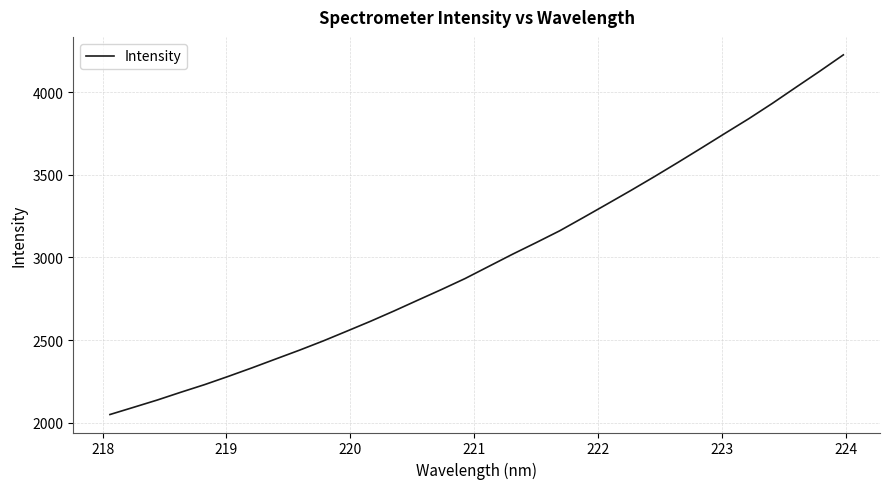

What is the maximum value shown in the chart?

4227.6